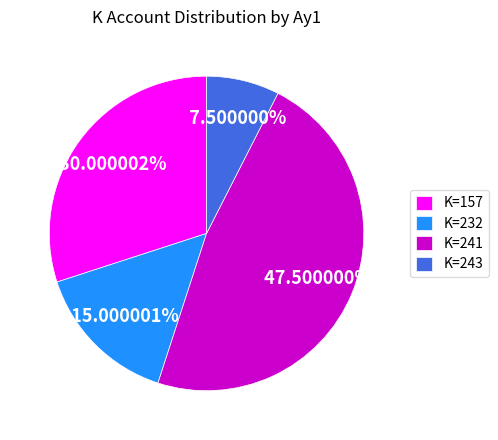

Does K=243 represent more than half of the total?

No